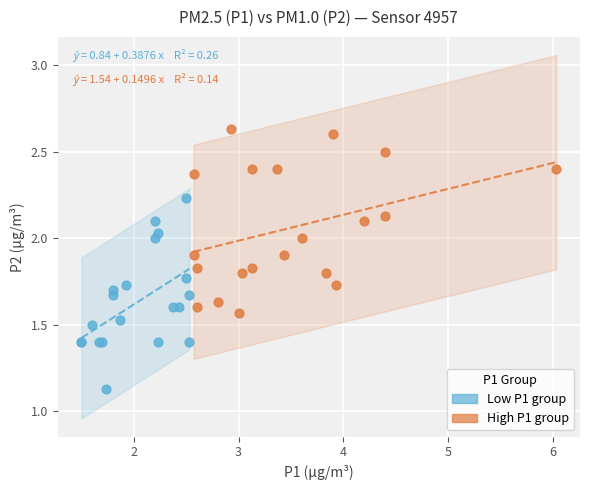

Which series has the largest Y range (max minus min)?

Low P1 group